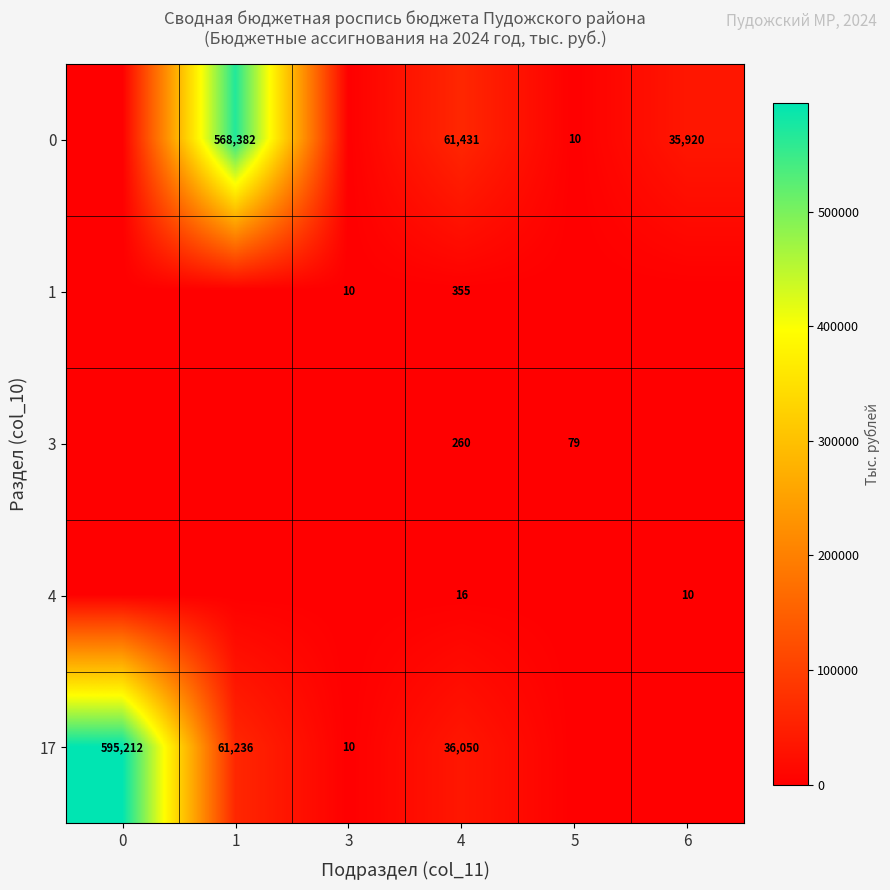

What is the total value across all series at 4?

98112